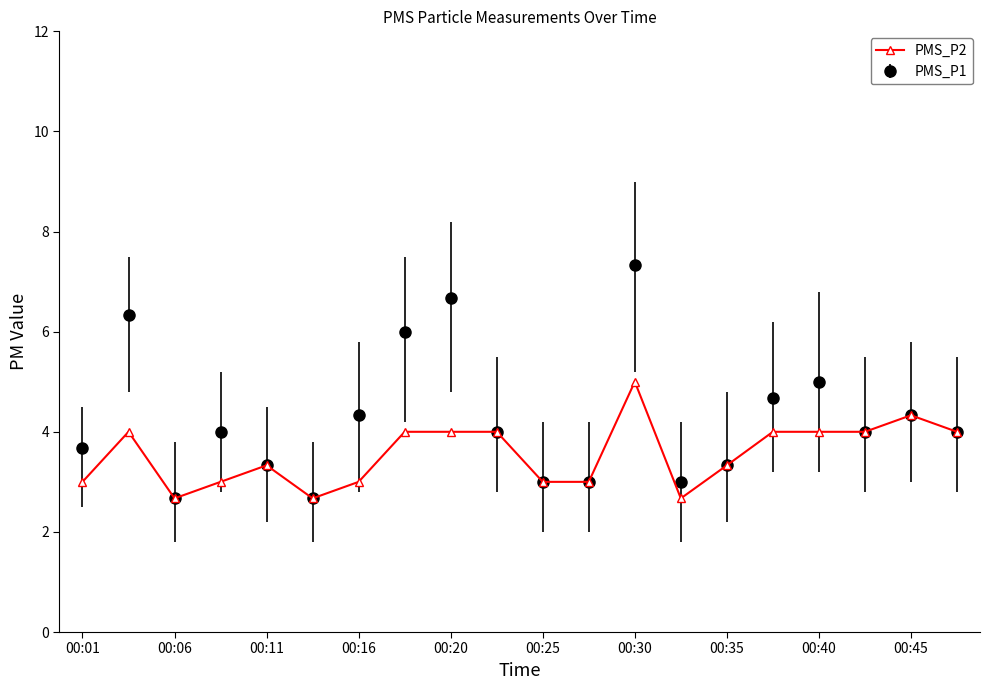

Which series has the largest range (max minus min)?

PMS_P1